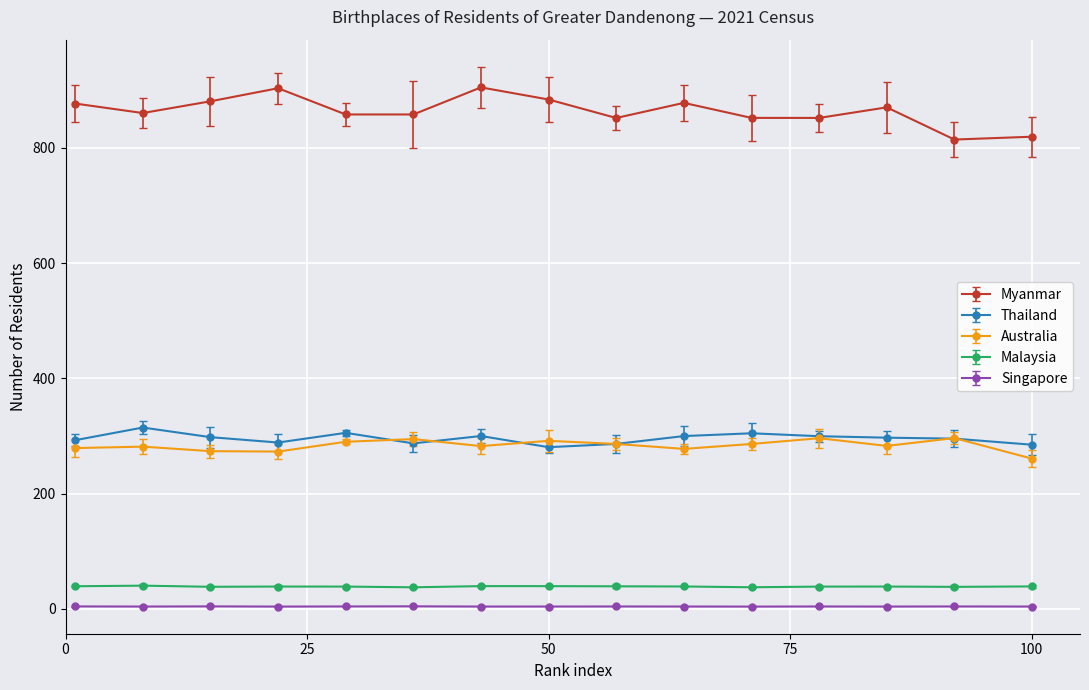

True or false: Singapore and Malaysia cross at least once.

False